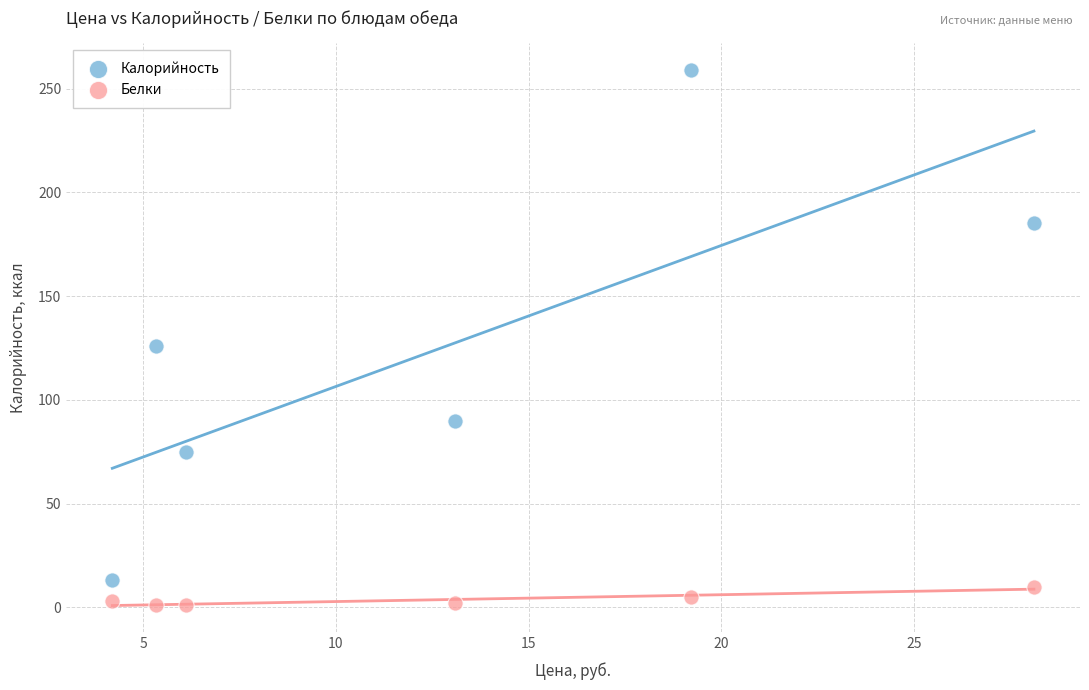

Which series reaches the maximum Y coordinate?

Калорийность